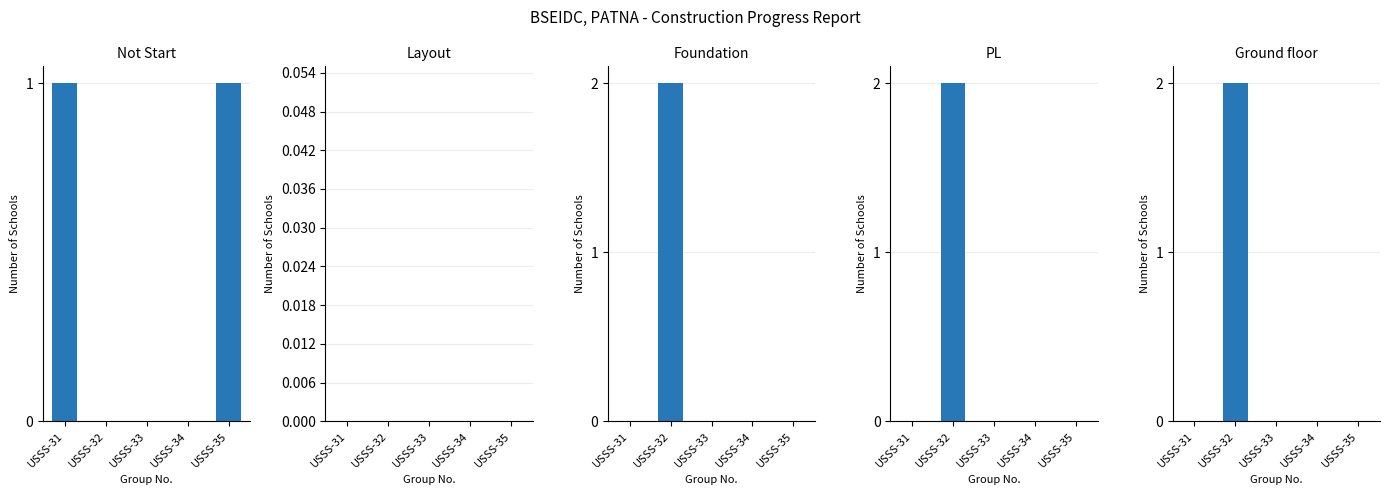

Is it true that Foundation equals 1 at USSS-34?

False